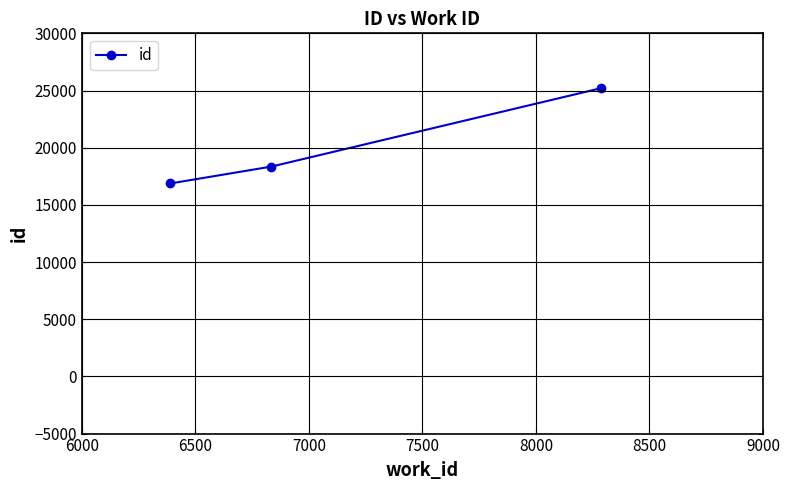

Reading left to right, what are all the values shown in this chart?

16874	18349	25206